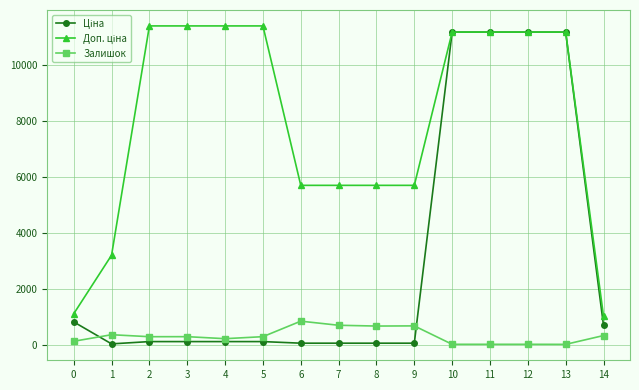

True or false: Залишок has more than 0 points higher than both neighbors.

True